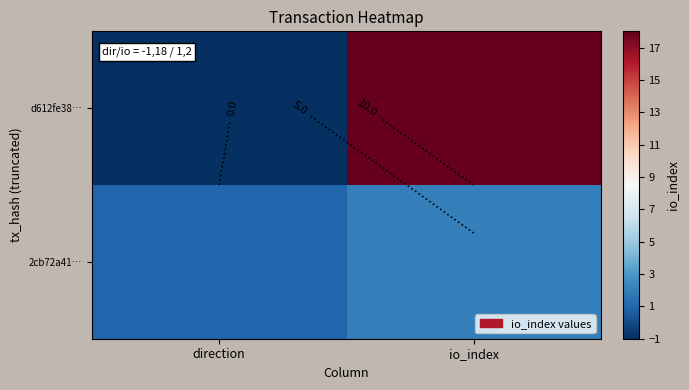

At which label does d612fe38… reach its peak?

io_index